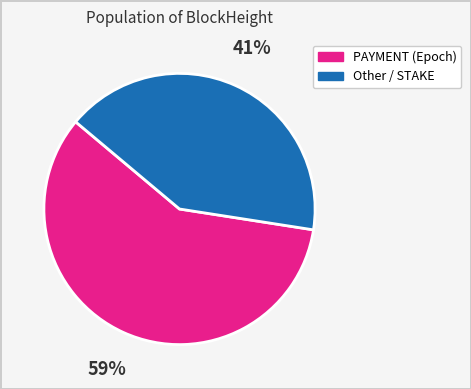

Is there a majority slice in this chart?

Yes